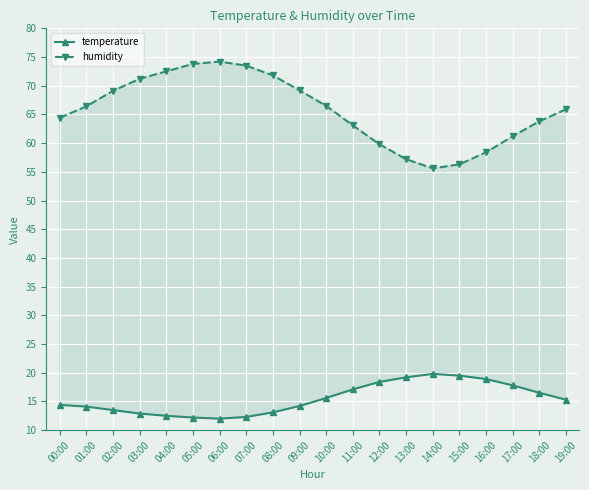

How many lines are shown in the chart?

2